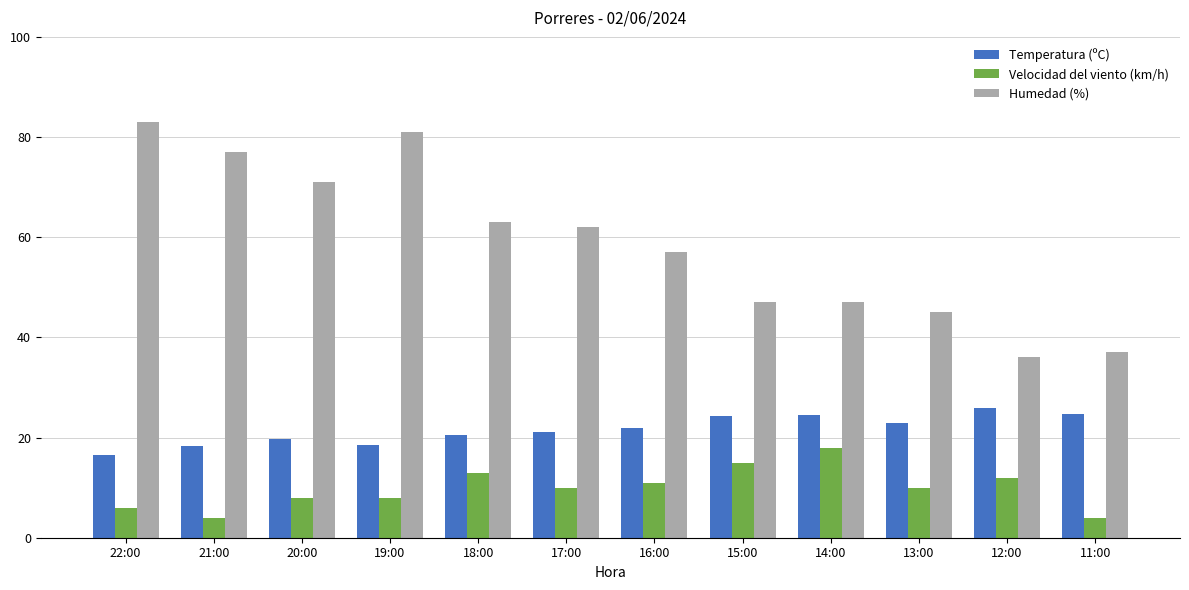

What is the label of the 3rd bar from the right?

13:00